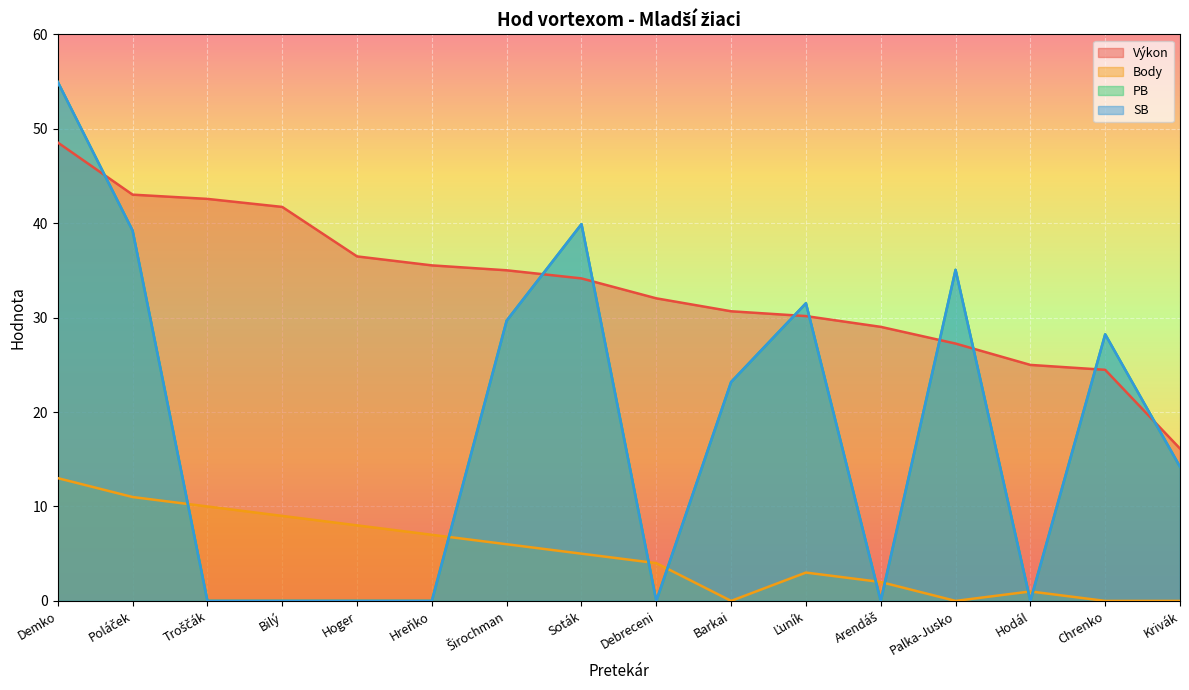

What are all the series names shown in the legend?

Výkon, Body, PB, SB